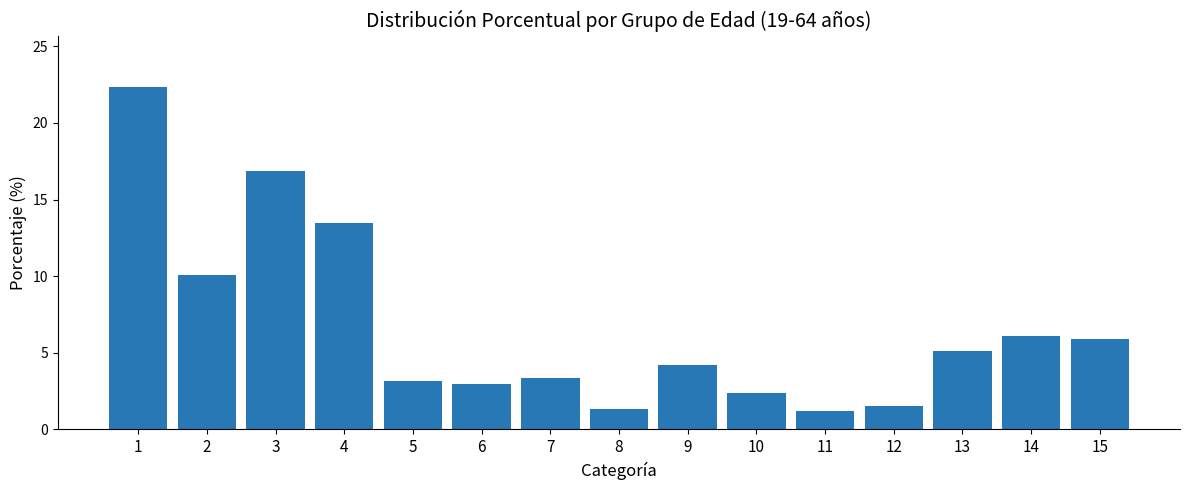

What is the difference between the second highest and minimum values?

15.6